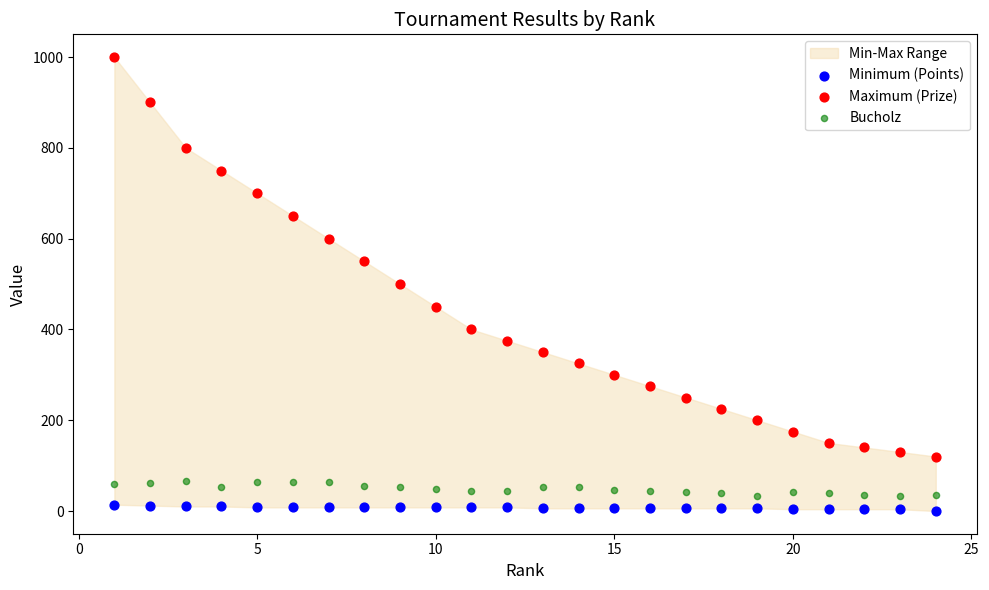

What is the X range (max minus min) for the scatter plot?

23